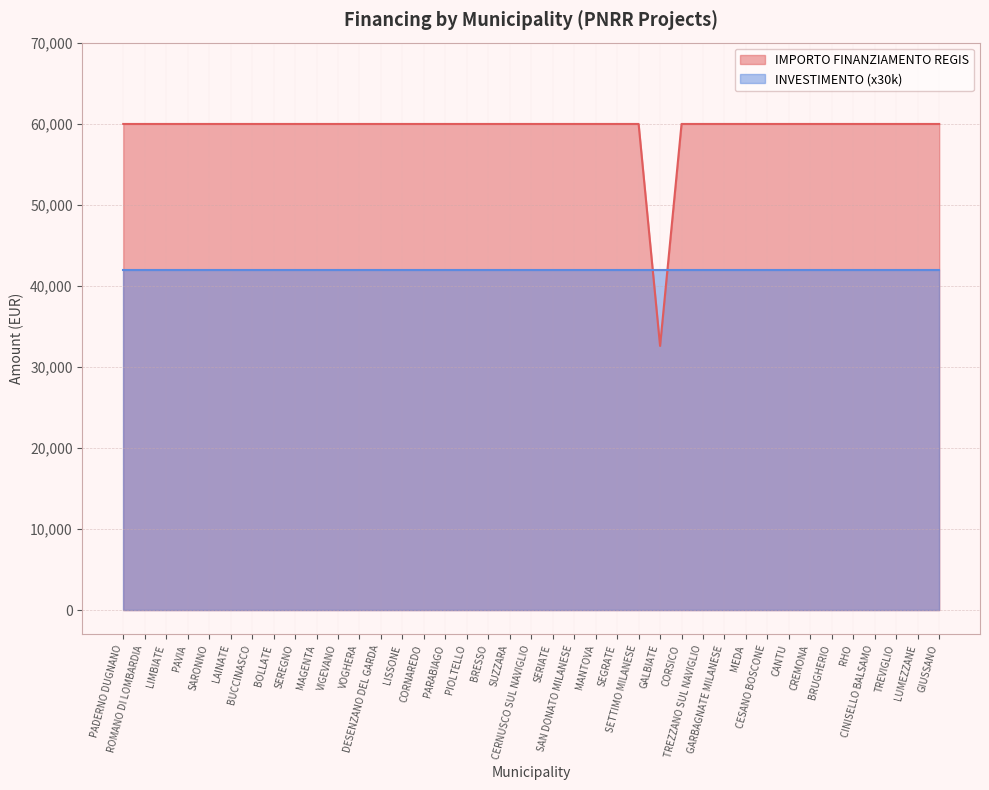

What is the average value?

59264